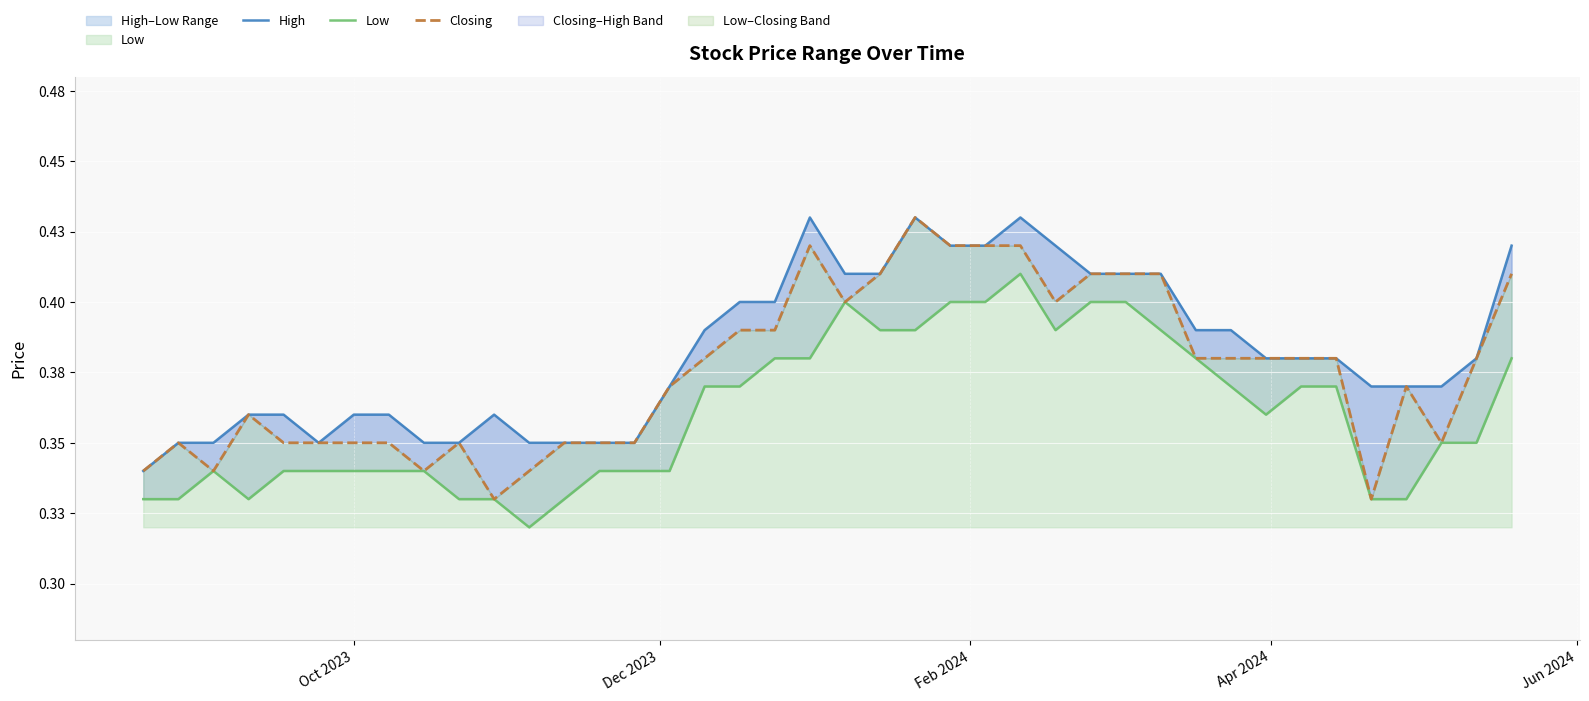

What is the highest value of the Closing series?

0.4